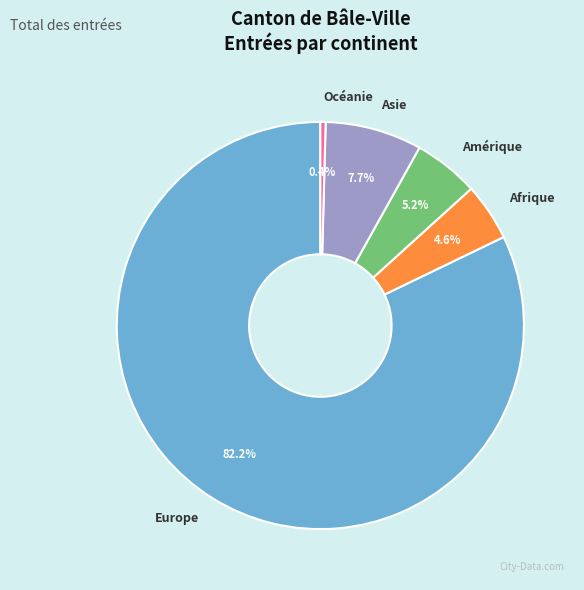

Is there any slice that represents more than half of the pie?

Yes